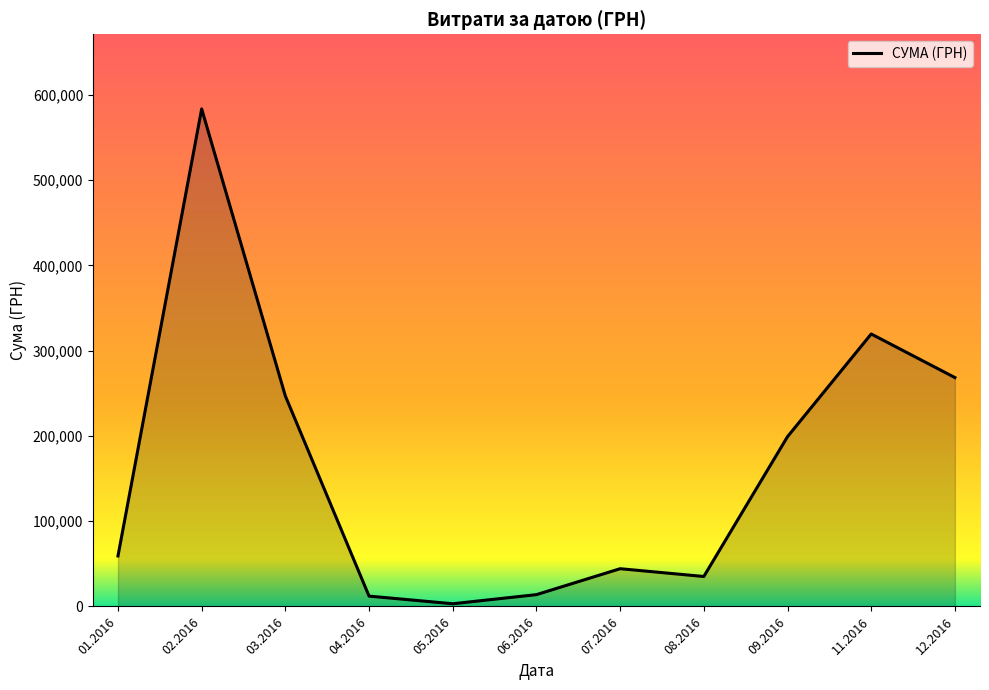

The value at 11.2016 is 319574.0. True or false?

True